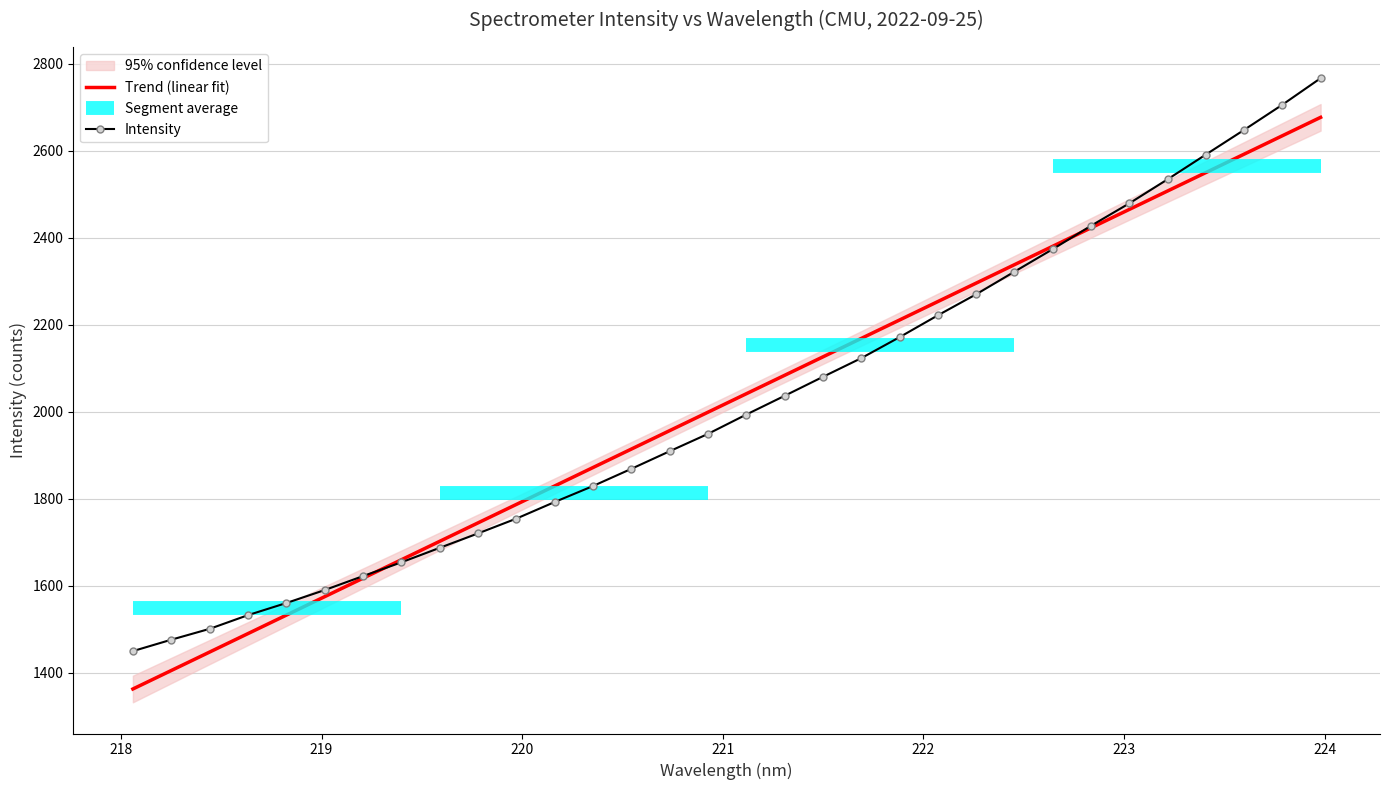

What is the minimum value for Intensity?

1449.6